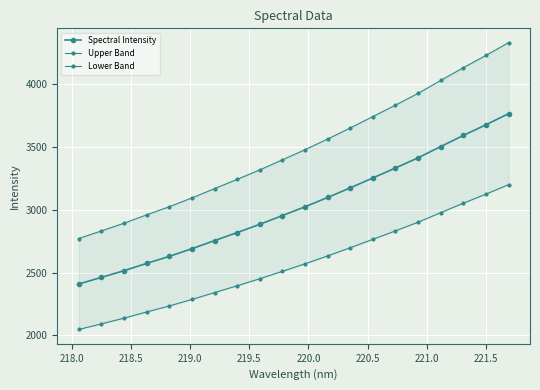

Which series has the largest range (max minus min)?

Upper Band